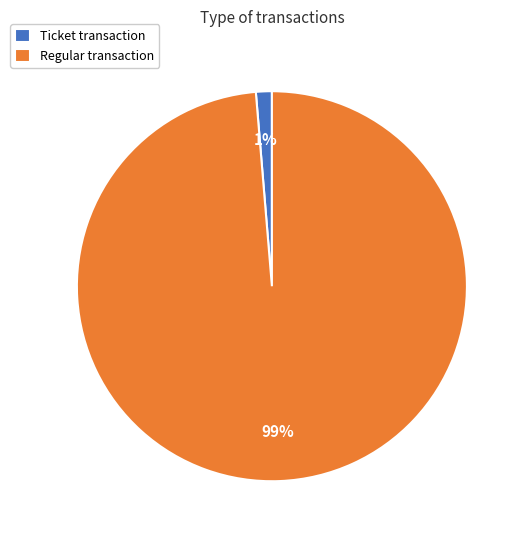

Do Ticket transaction and Regular transaction together represent more than half of the pie?

Yes